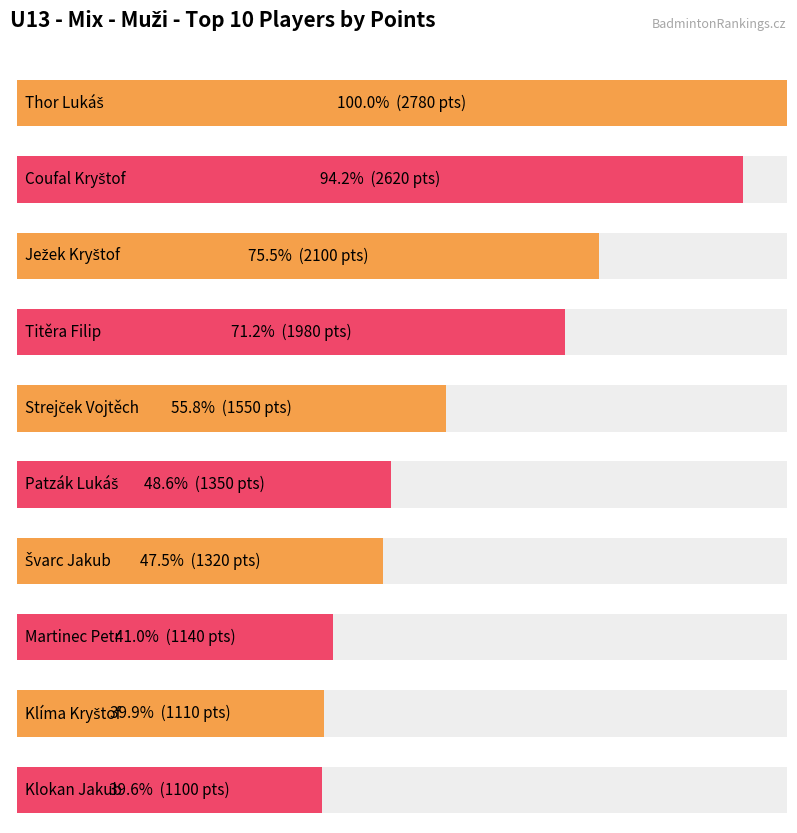

Is it true that the value at Thor Lukáš is 2780?

True